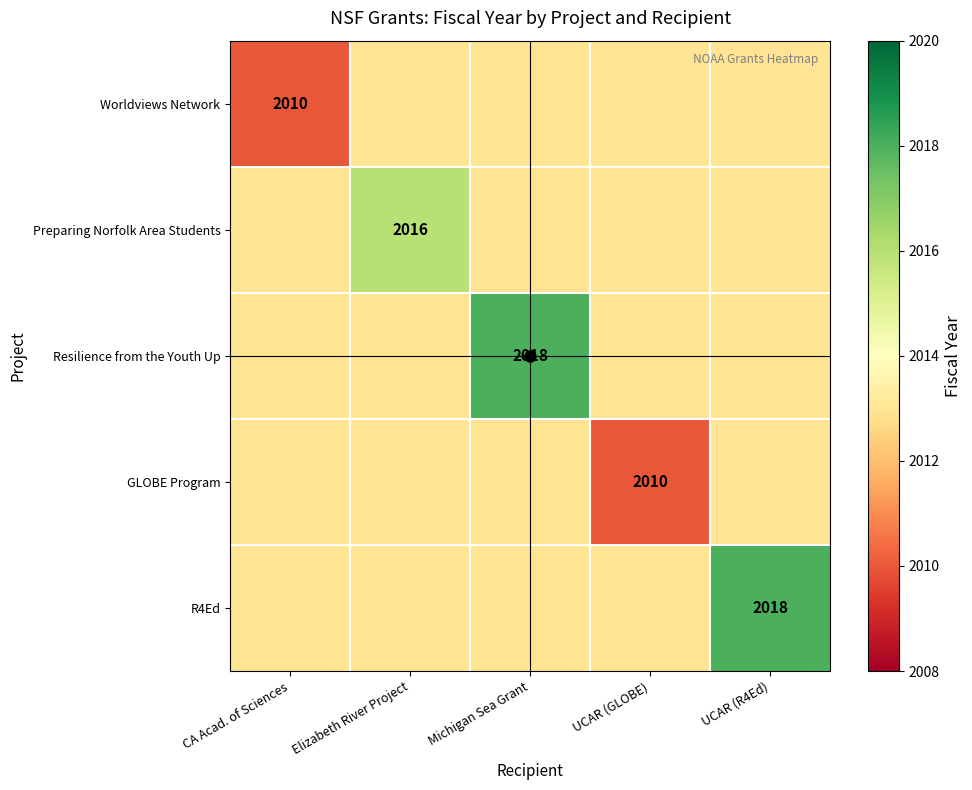

The Resilience from the Youth Up series shows 3014 at Michigan Sea Grant. True or false?

False